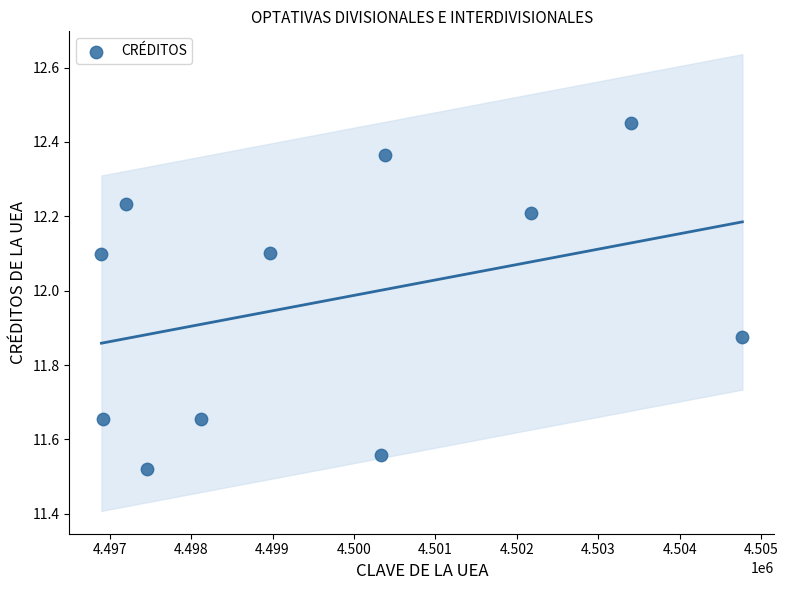

What is the average X value?

4499693.0